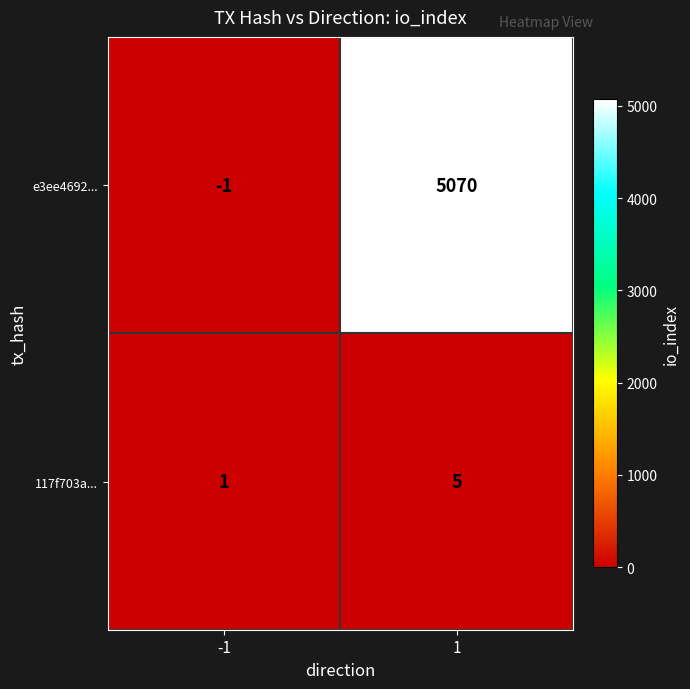

What is the sum of all 117f703a... values?

6